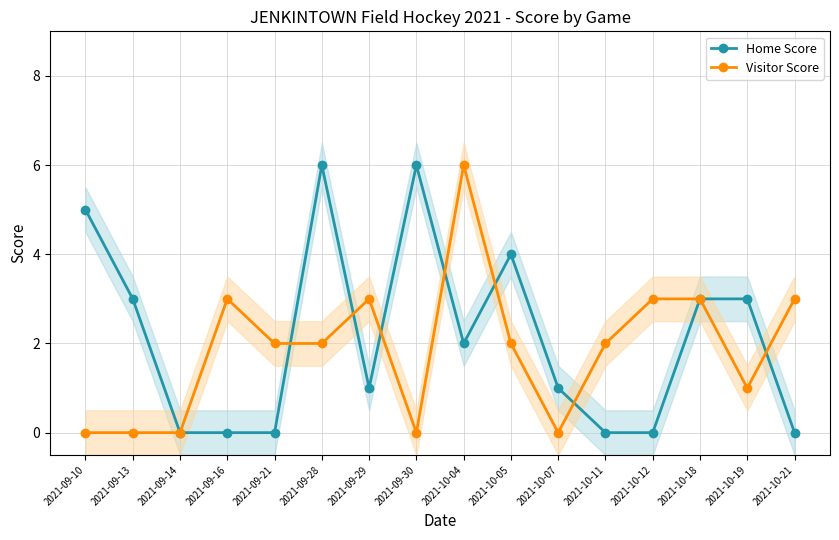

Reading left to right, extract all data points from this chart.

Home Score: 2021-09-10=5	2021-09-13=3	2021-09-14=0	2021-09-16=0	2021-09-21=0	2021-09-28=6	2021-09-29=1	2021-09-30=6	2021-10-04=2	2021-10-05=4	2021-10-07=1	2021-10-11=0	2021-10-12=0	2021-10-18=3	2021-10-19=3	2021-10-21=0
Visitor Score: 2021-09-10=0	2021-09-13=0	2021-09-14=0	2021-09-16=3	2021-09-21=2	2021-09-28=2	2021-09-29=3	2021-09-30=0	2021-10-04=6	2021-10-05=2	2021-10-07=0	2021-10-11=2	2021-10-12=3	2021-10-18=3	2021-10-19=1	2021-10-21=3